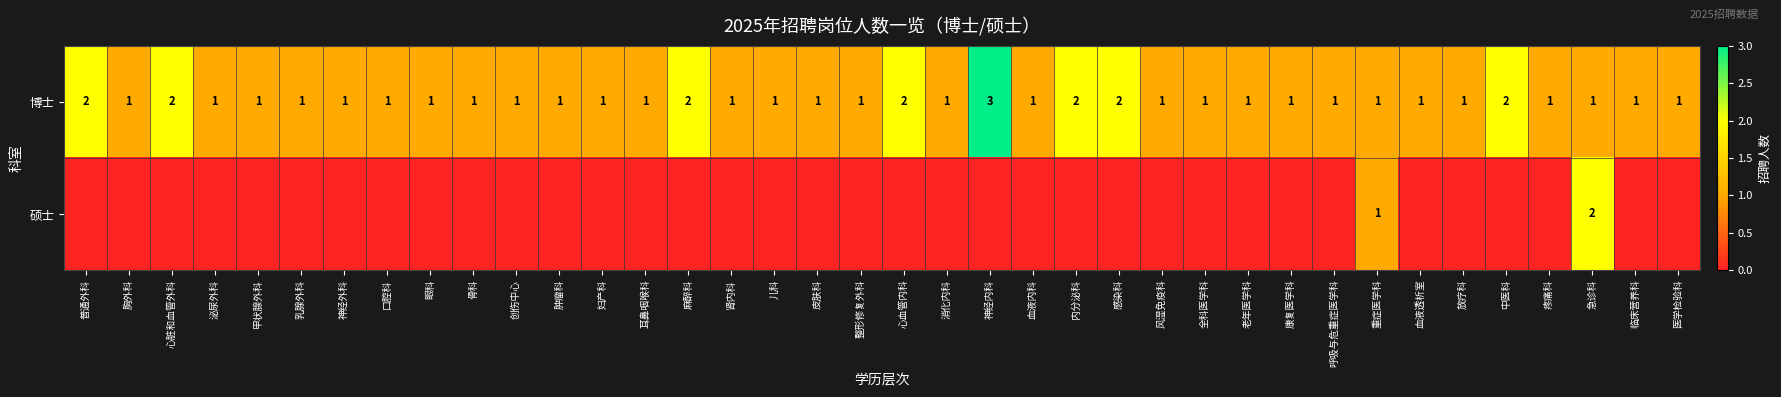

The 博士 series shows 1 at 耳鼻咽喉科. True or false?

True